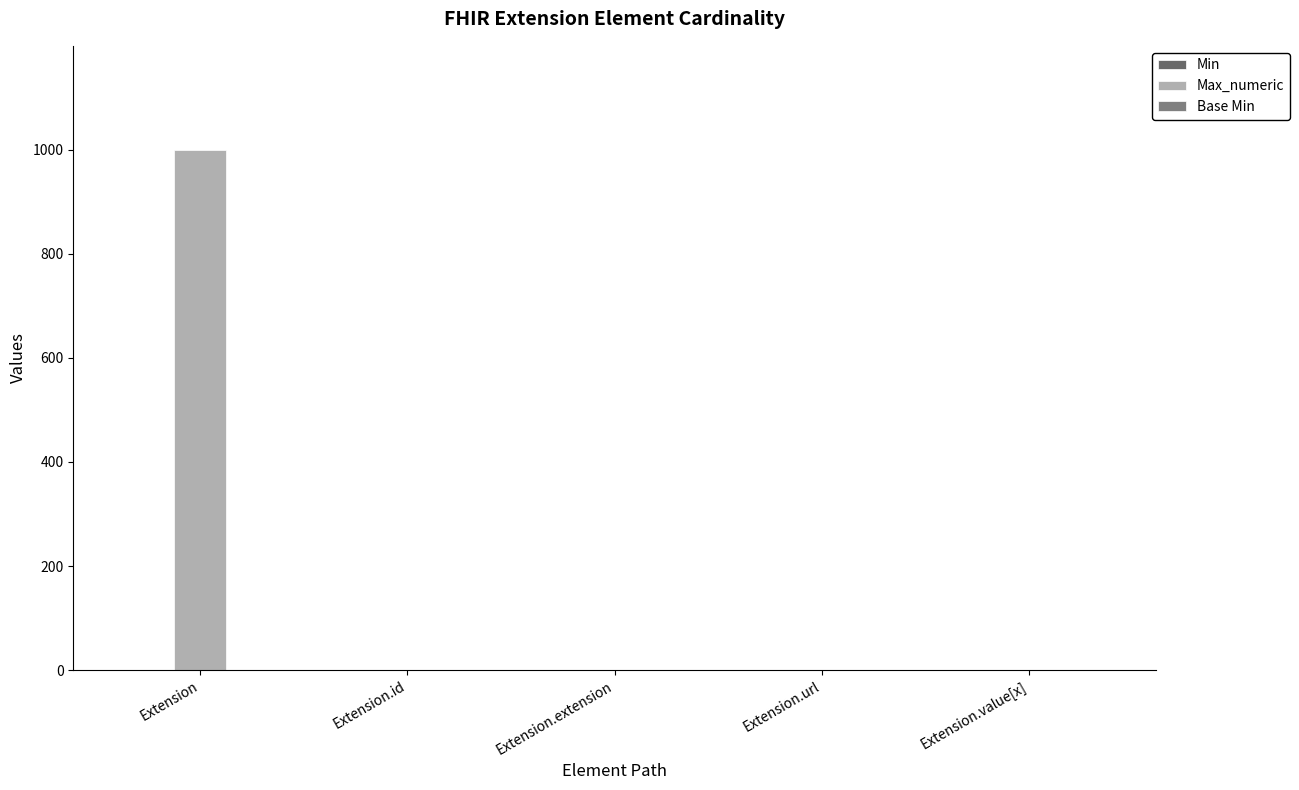

How many groups of bars are there?

5